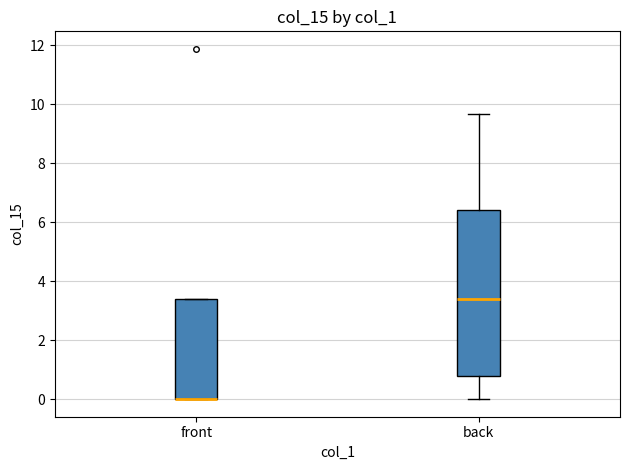

Where does the lower whisker of the box for back end on the y-axis? The values are not printed on the chart, so give them approximately, as read against the axis.

0.0